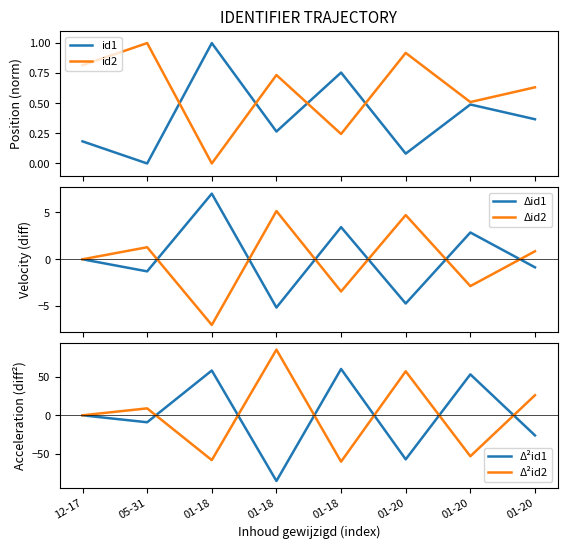

What is the sum of all id1 values?

3.1